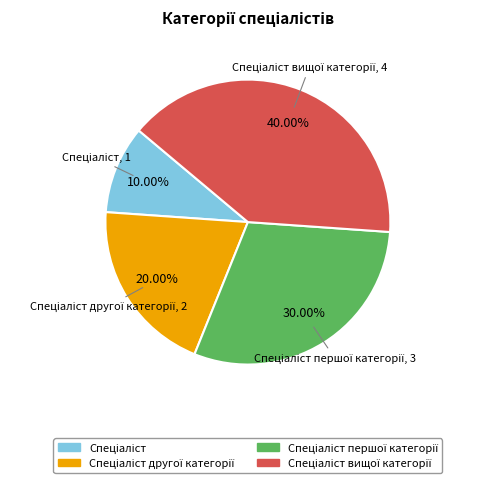

Does any single category account for the majority?

No